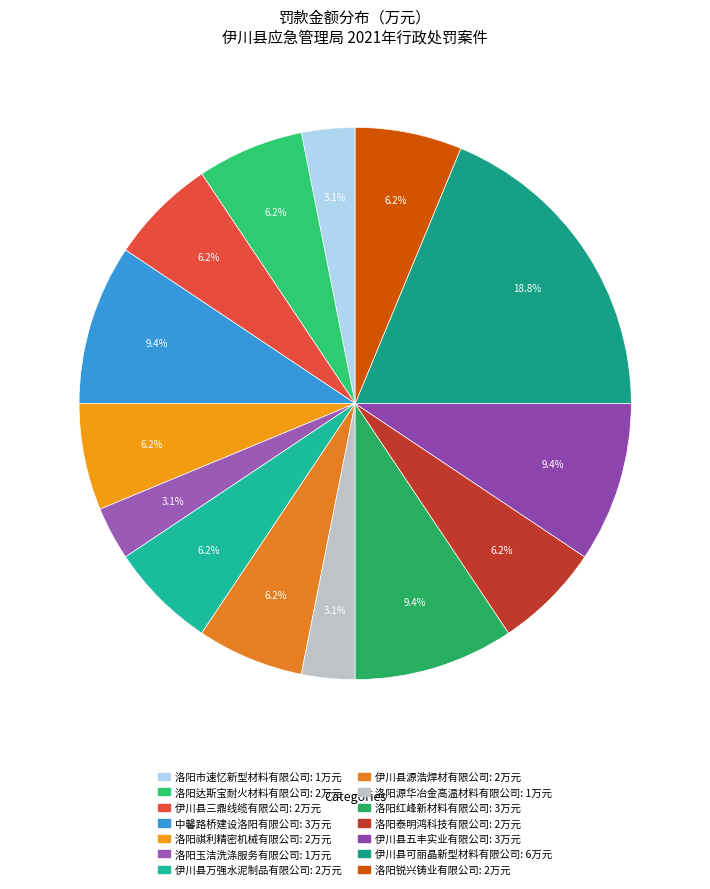

Which slice is the largest?

伊川县可丽晶新型材料有限公司